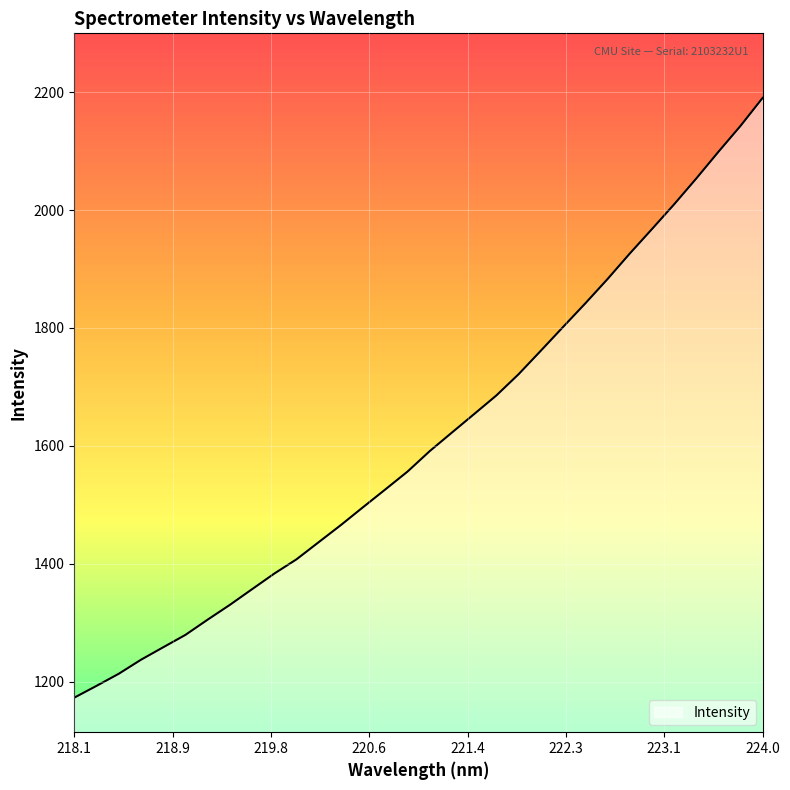

What is the greatest value displayed?

2190.4